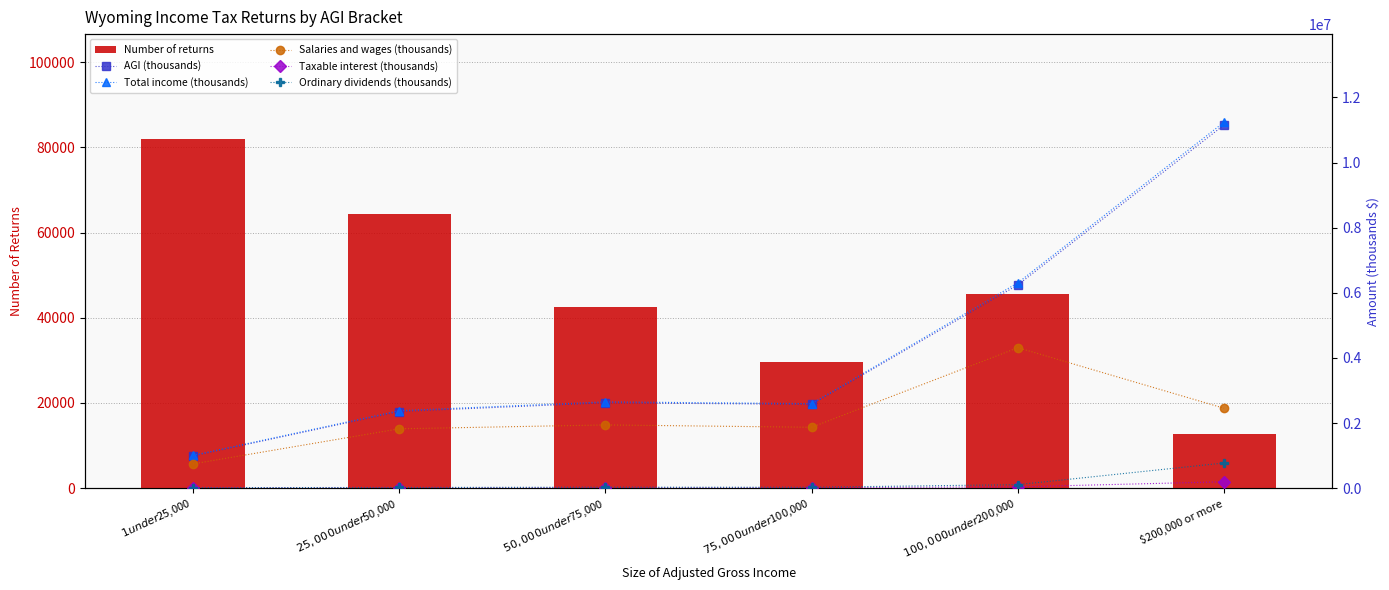

Between $100,000 under $200,000 and $200,000 or more, which is larger?

$100,000 under $200,000